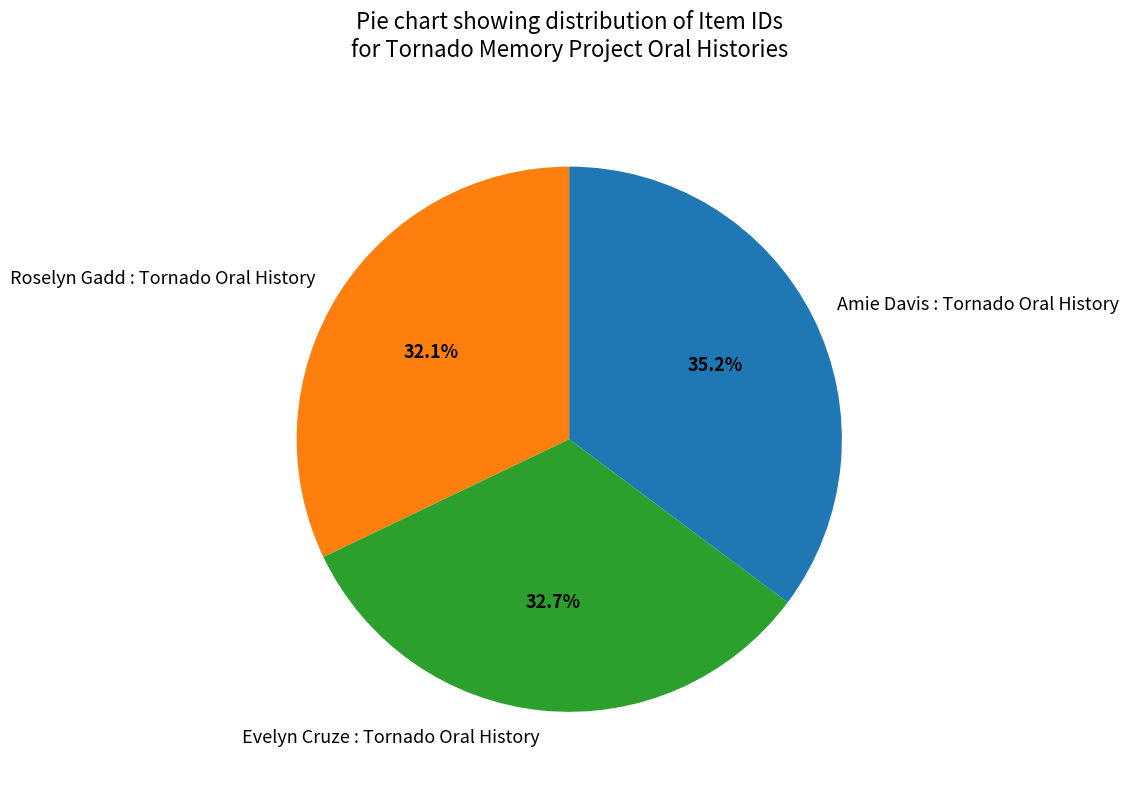

Rank the categories by value from highest to lowest.

Amie Davis : Tornado Oral History, Evelyn Cruze : Tornado Oral History, Roselyn Gadd : Tornado Oral History